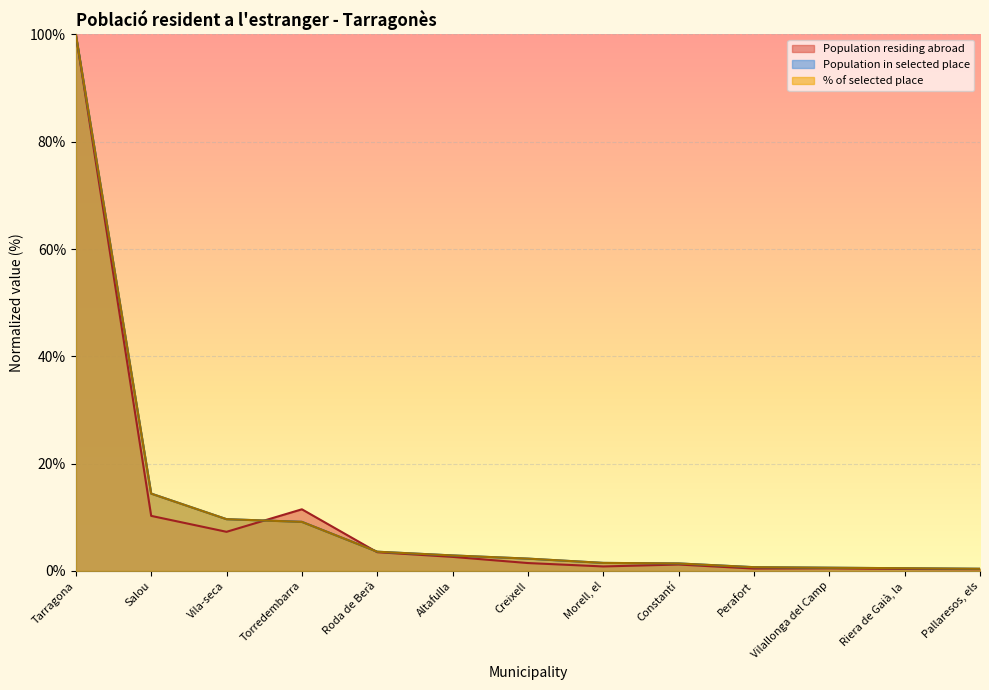

How many lines are shown in the chart?

3